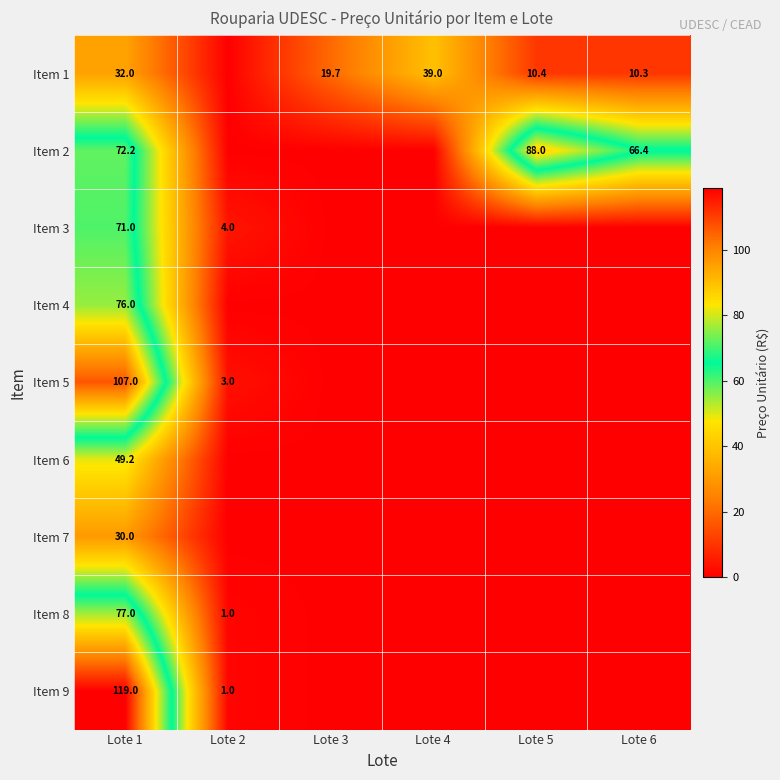

Is it true that Item 4 equals 115.6 at Lote 1?

False